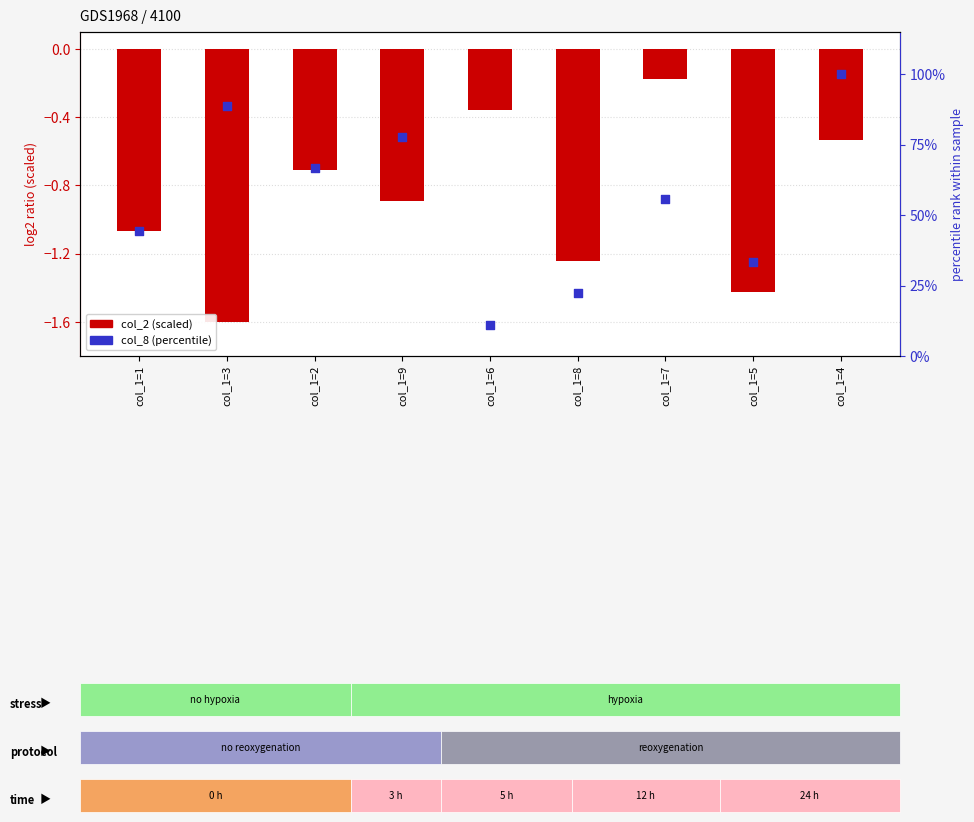

At which category is the sum across all series the highest?

col_1=4